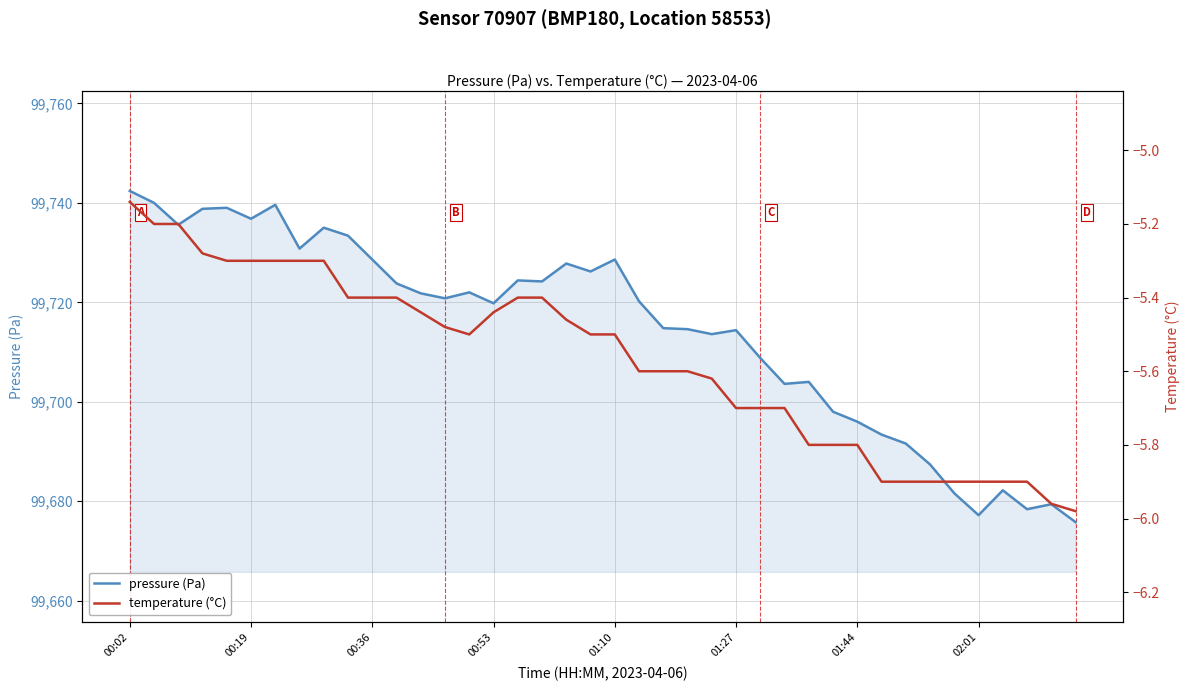

Count the number of data series in this chart.

2